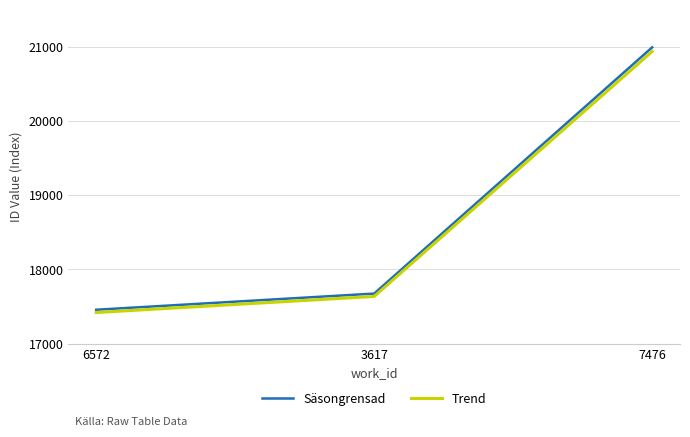

What position from the left is 7476?

3